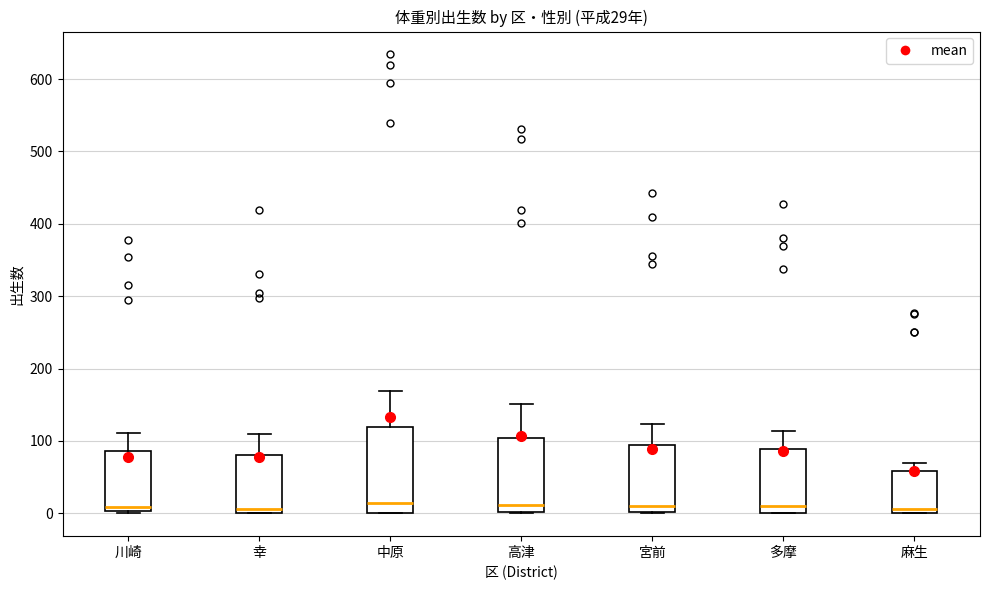

Comparing the boxes themselves (not the whiskers), which one is the tallest?

中原